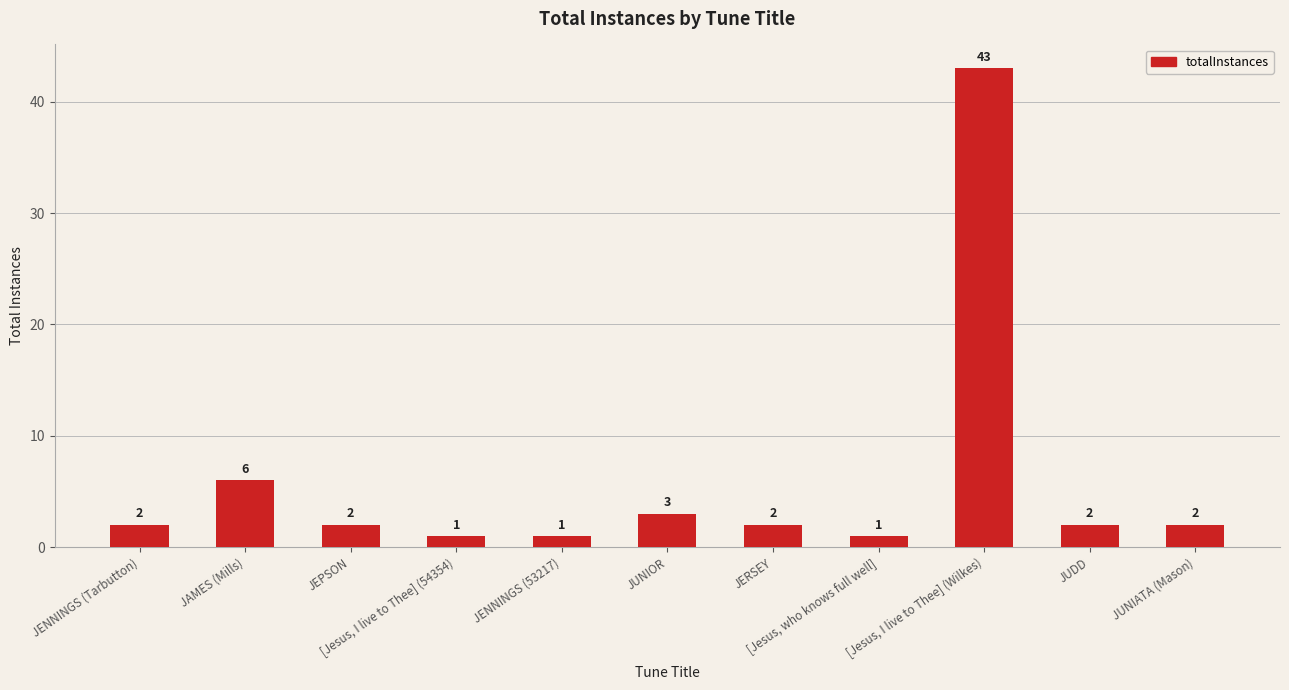

Does the chart contain stacked bars?

No